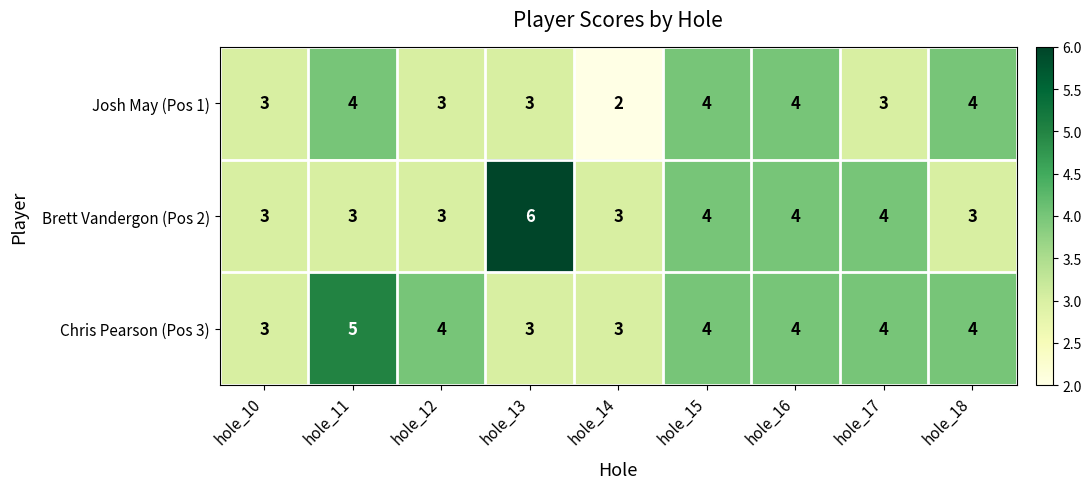

Reading left to right, list all the values displayed in this chart.

Josh May (Pos 1): hole_10=3	hole_11=4	hole_12=3	hole_13=3	hole_14=2	hole_15=4	hole_16=4	hole_17=3	hole_18=4
Brett Vandergon (Pos 2): hole_10=3	hole_11=3	hole_12=3	hole_13=6	hole_14=3	hole_15=4	hole_16=4	hole_17=4	hole_18=3
Chris Pearson (Pos 3): hole_10=3	hole_11=5	hole_12=4	hole_13=3	hole_14=3	hole_15=4	hole_16=4	hole_17=4	hole_18=4